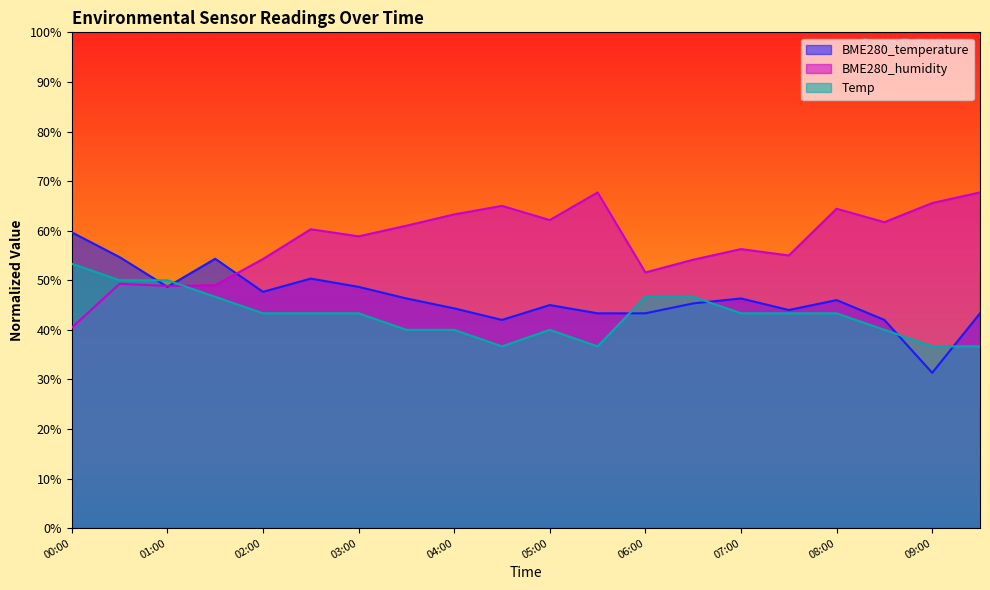

Reading left to right, transcribe all the data shown in this chart.

BME280_temperature: 00:00=59.7	00:30=54.7	01:00=48.7	01:30=54.3	02:00=47.7	02:30=50.3	03:00=48.7	03:30=46.3	04:00=44.3	04:30=42.0	05:00=45.0	05:30=43.3	06:00=43.3	06:30=45.3	07:00=46.3	07:30=44.0	08:00=46.0	08:30=42.0	09:00=31.3	09:30=43.3
BME280_humidity: 00:00=40.4	00:30=49.3	01:00=48.9	01:30=49.0	02:00=54.3	02:30=60.3	03:00=58.9	03:30=61.0	04:00=63.3	04:30=65.0	05:00=62.1	05:30=67.7	06:00=51.6	06:30=54.1	07:00=56.3	07:30=55.0	08:00=64.4	08:30=61.7	09:00=65.6	09:30=67.7
Temp: 00:00=53.3	00:30=50.0	01:00=50.0	01:30=46.7	02:00=43.3	02:30=43.3	03:00=43.3	03:30=40.0	04:00=40.0	04:30=36.7	05:00=40.0	05:30=36.7	06:00=46.7	06:30=46.7	07:00=43.3	07:30=43.3	08:00=43.3	08:30=40.0	09:00=36.7	09:30=36.7